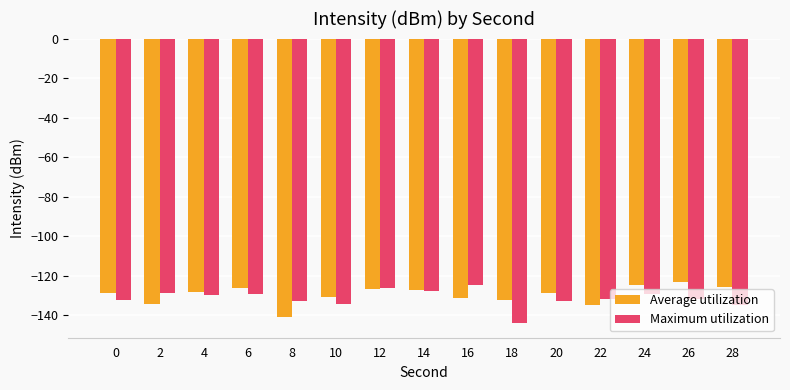

How many bars are there in total?

30